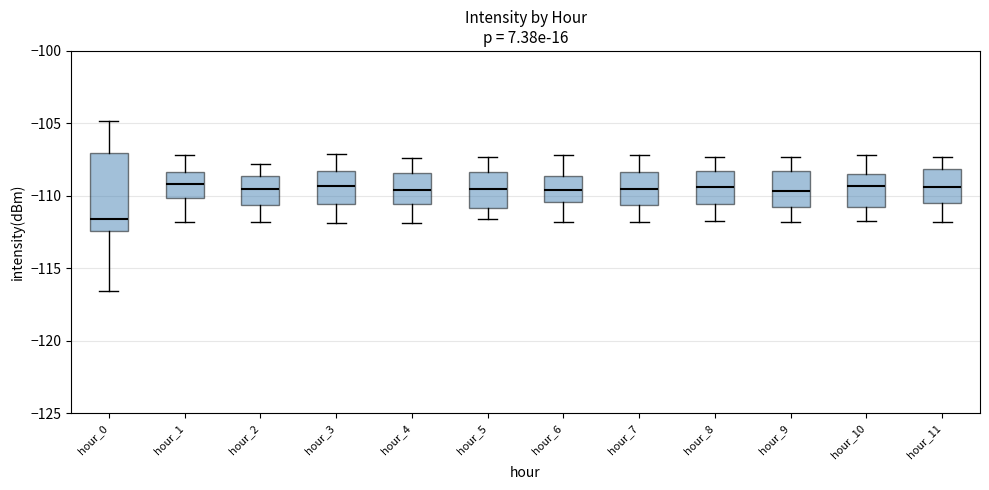

Comparing the boxes themselves (not the whiskers), which one is the tallest?

hour_0